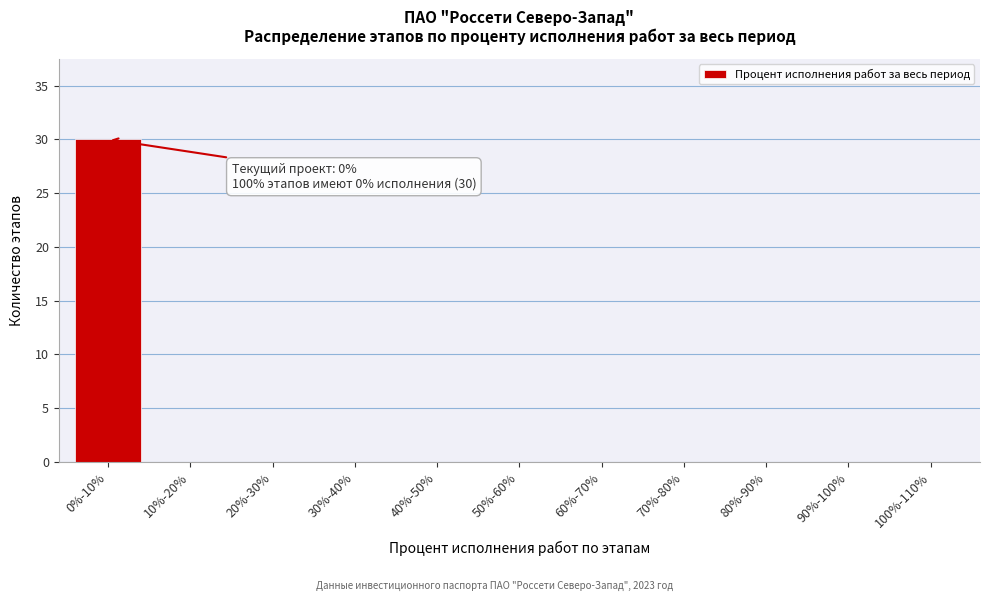

Reading left to right, list all the values displayed in this chart.

0%-10%=30	10%-20%=0	20%-30%=0	30%-40%=0	40%-50%=0	50%-60%=0	60%-70%=0	70%-80%=0	80%-90%=0	90%-100%=0	100%-110%=0